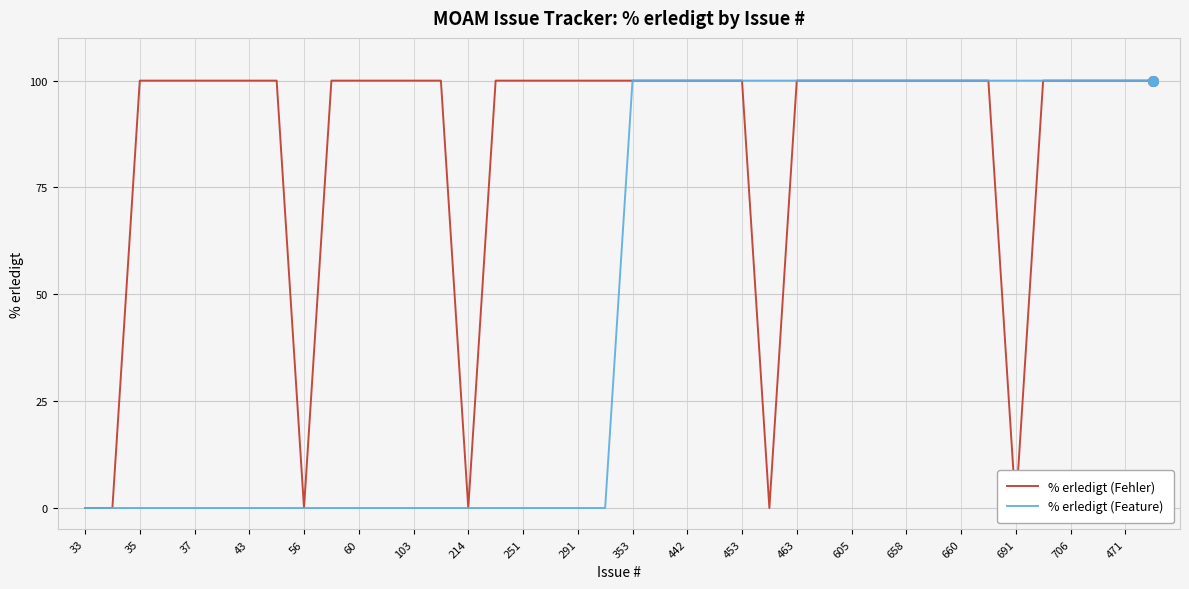

True or false: % erledigt (Feature) and % erledigt (Fehler) intersect in this chart.

False